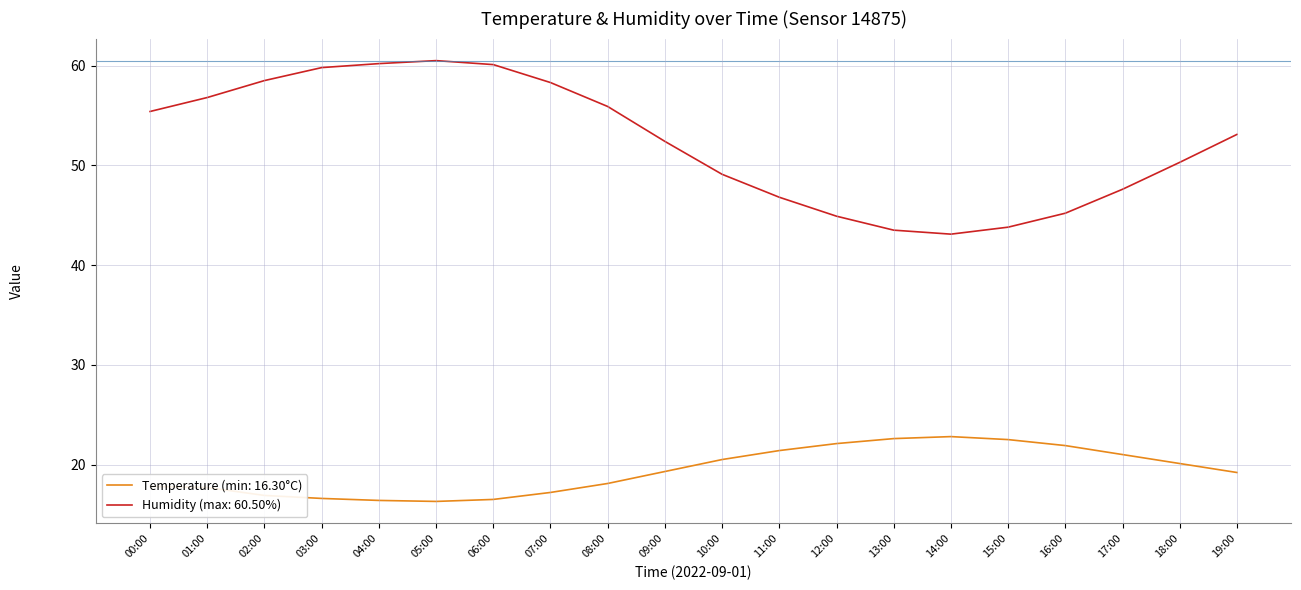

True or false: Humidity (max: 60.50%) and Temperature (min: 16.30°C) intersect in this chart.

False